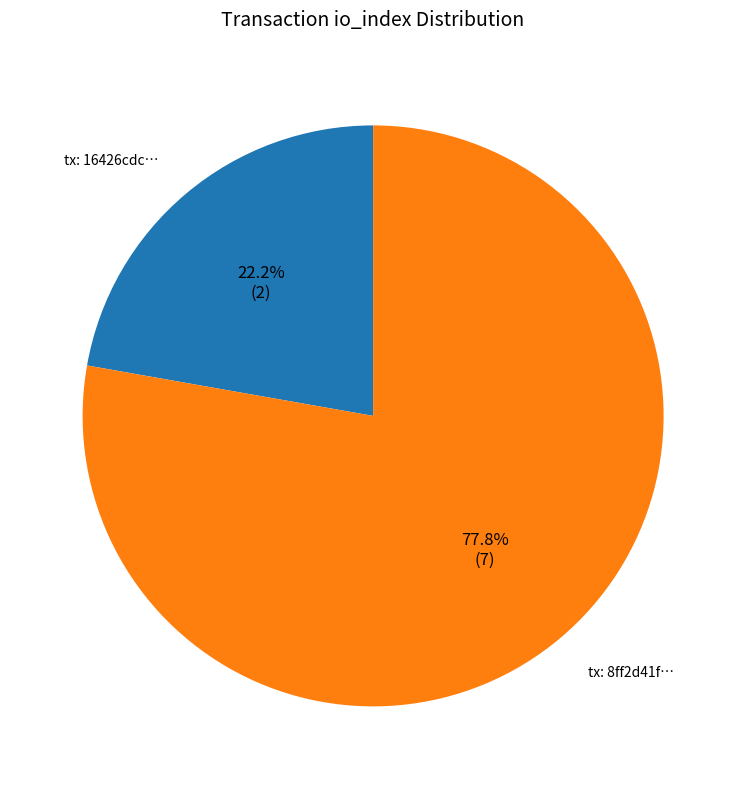

Count the number of slices in the pie.

2